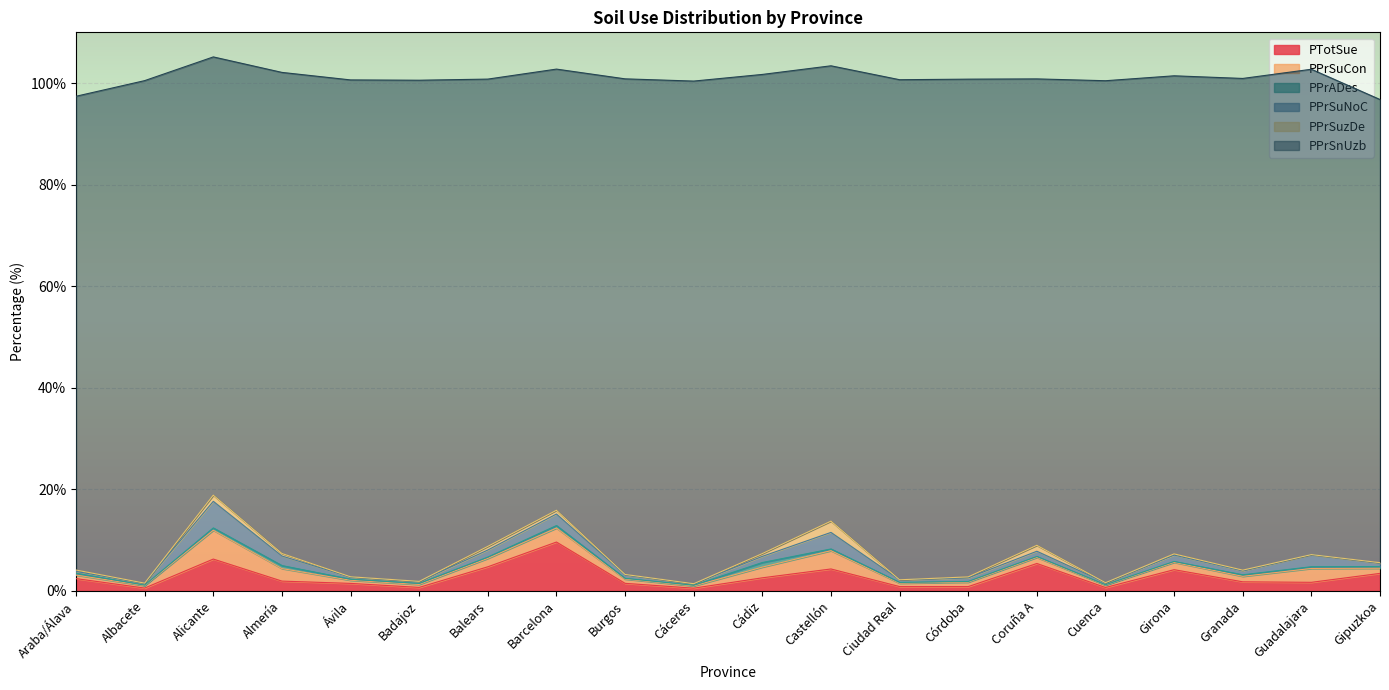

Which series has the largest range (max minus min)?

PPrSnUzb